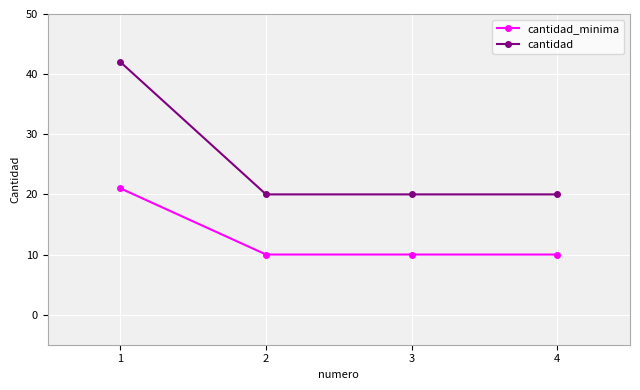

True or false: cantidad_minima has a value of 14 at 1.

False